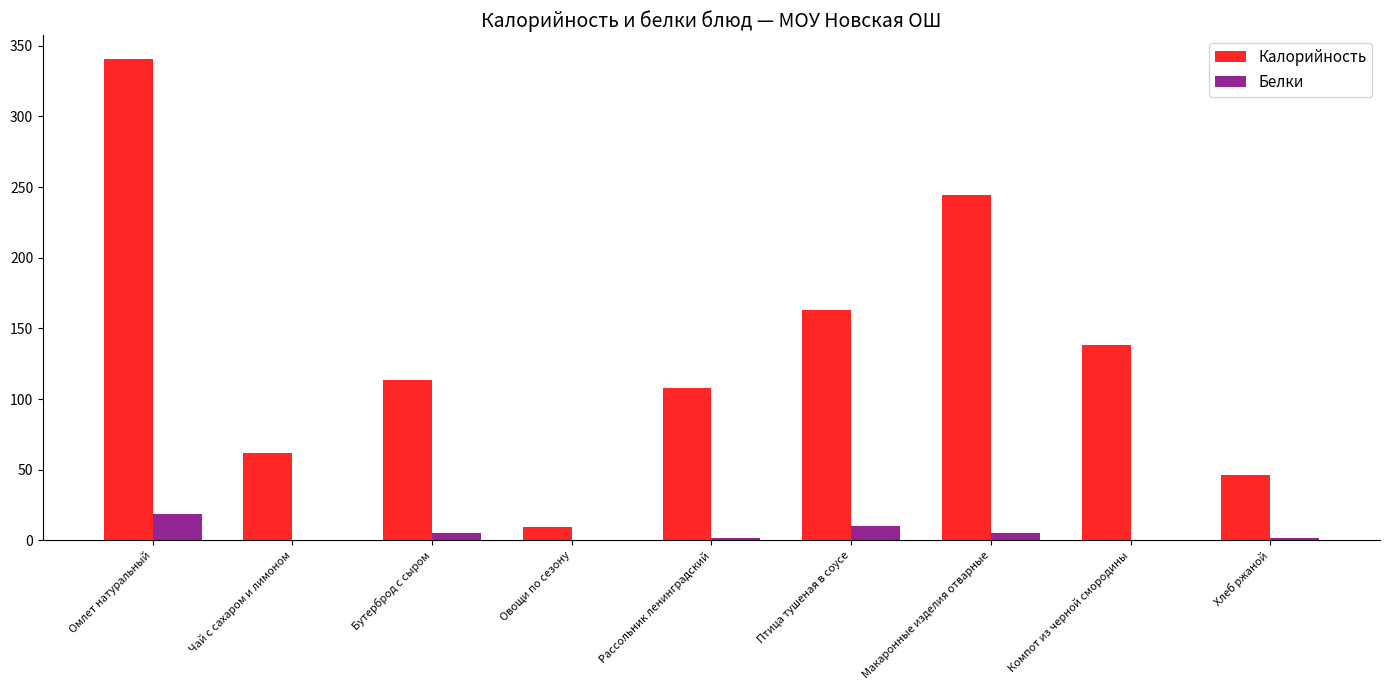

Which series changed the most between Рассольник ленинградский and Макаронные изделия отварные?

Калорийность